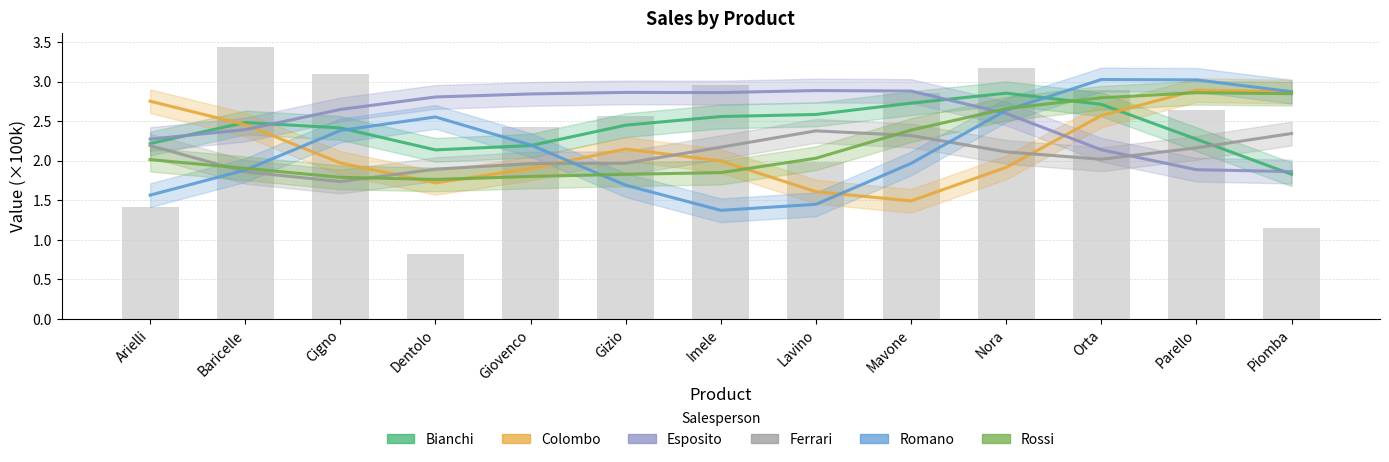

What is the label of the 9th bar from the right?

Giovenco